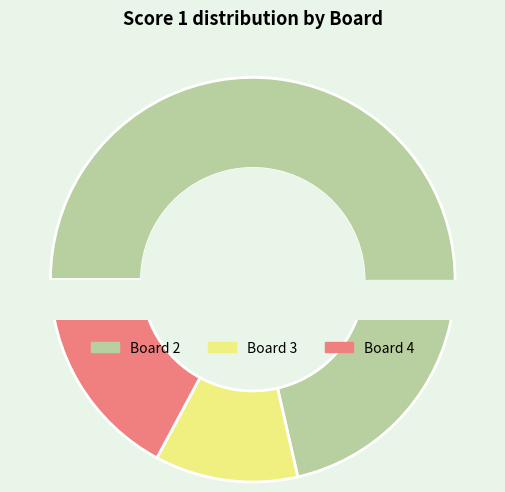

To the nearest percent, what portion does 2 represent?

71%